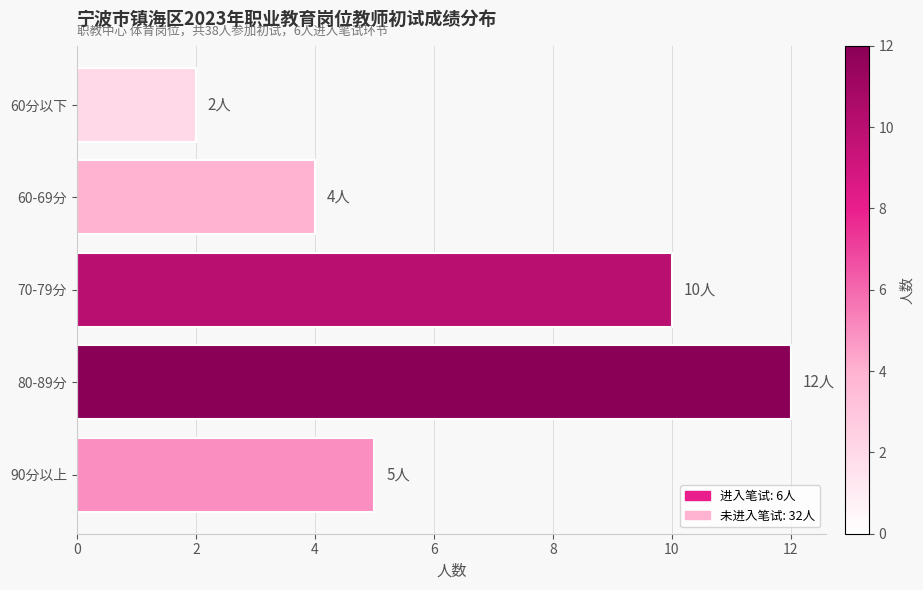

Reading bottom to top, transcribe all the data shown in this chart.

5	12	10	4	2